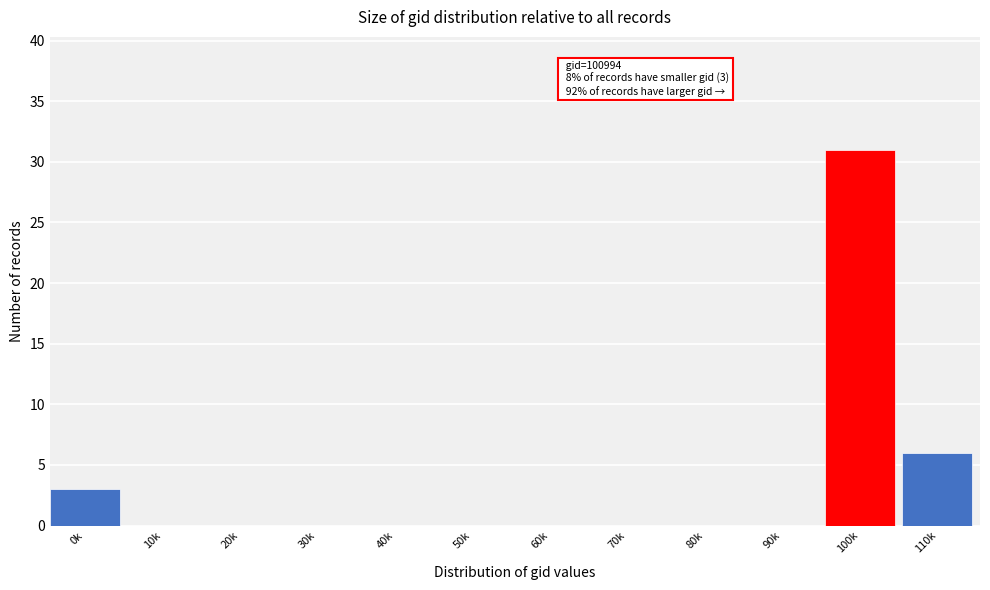

Reading left to right, transcribe all the data shown in this chart.

0k=3	10k=0	20k=0	30k=0	40k=0	50k=0	60k=0	70k=0	80k=0	90k=0	100k=31	110k=6